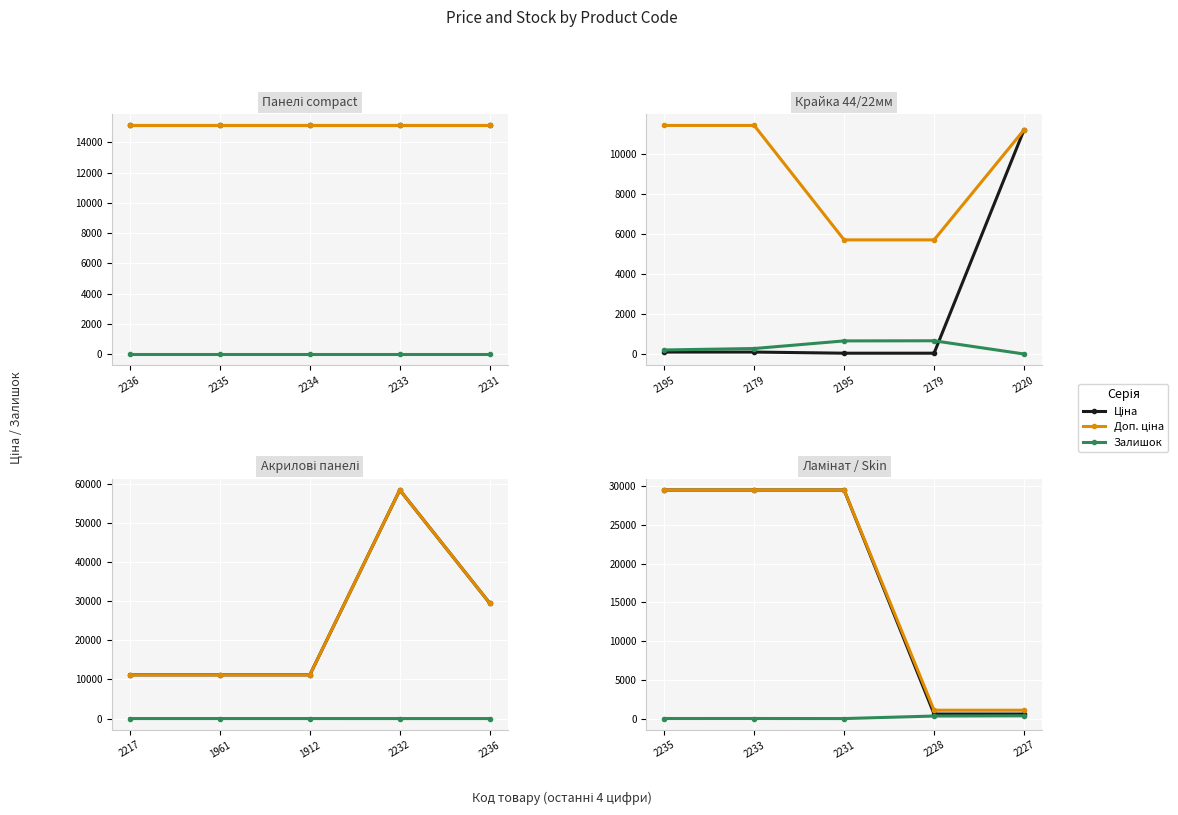

The value of Залишок at 2235 is 0. True or false?

True